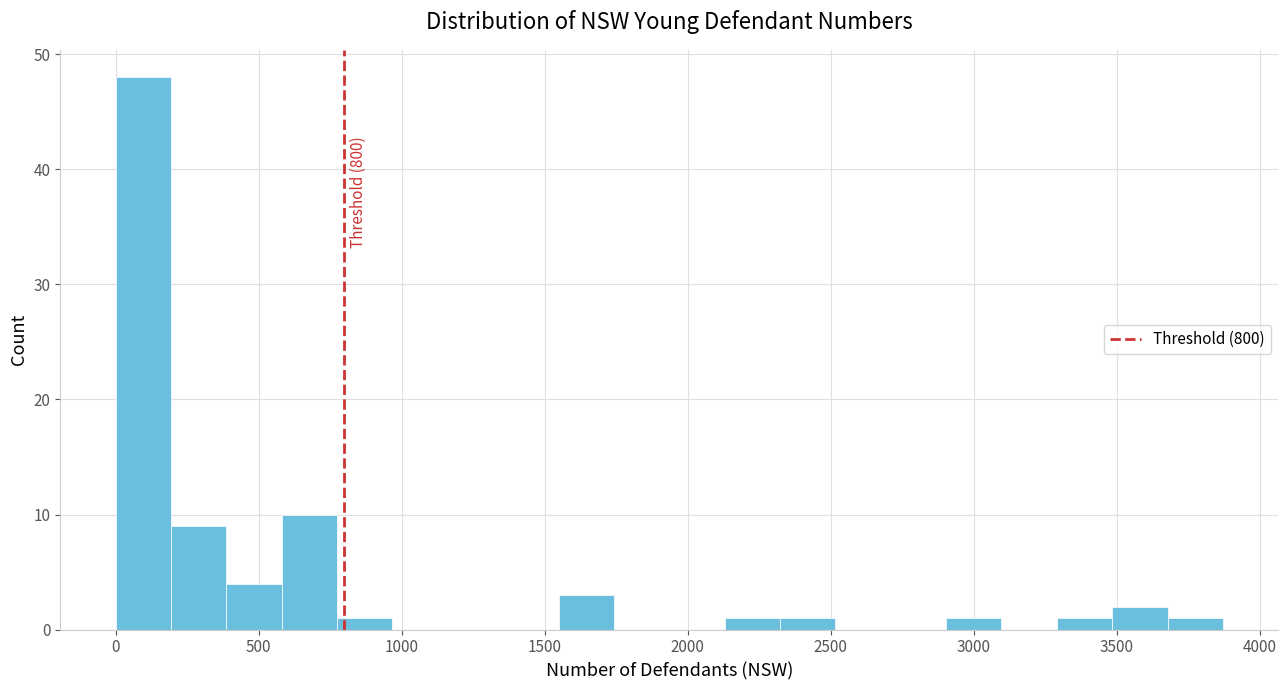

Around what value on the x-axis is the tallest bar? Give the approximate position of its centre, as read against the axis.

100